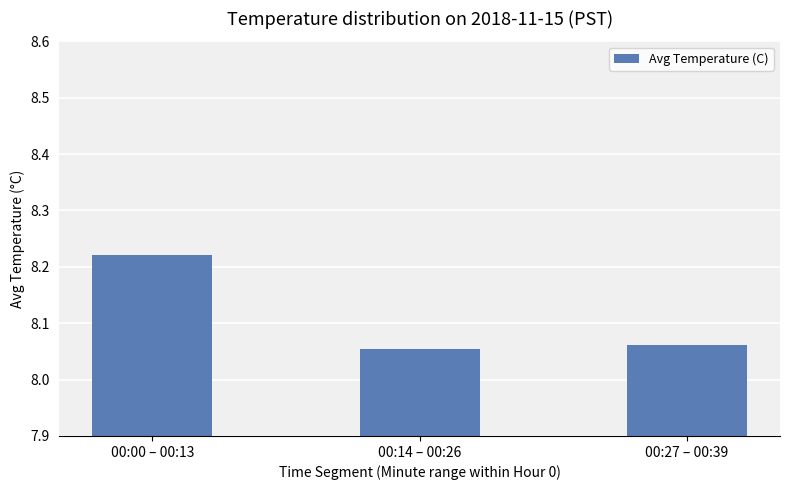

What is the sum of the values at 00:27 – 00:39 and 00:00 – 00:13?

16.3